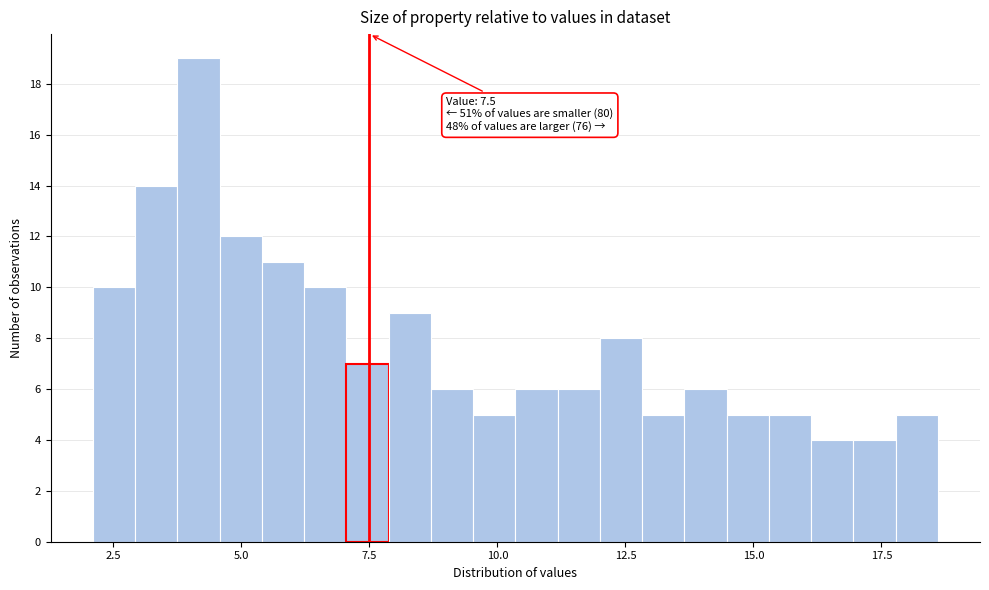

Read against the x-axis, roughly where is the centre of the tallest bar?

4.0